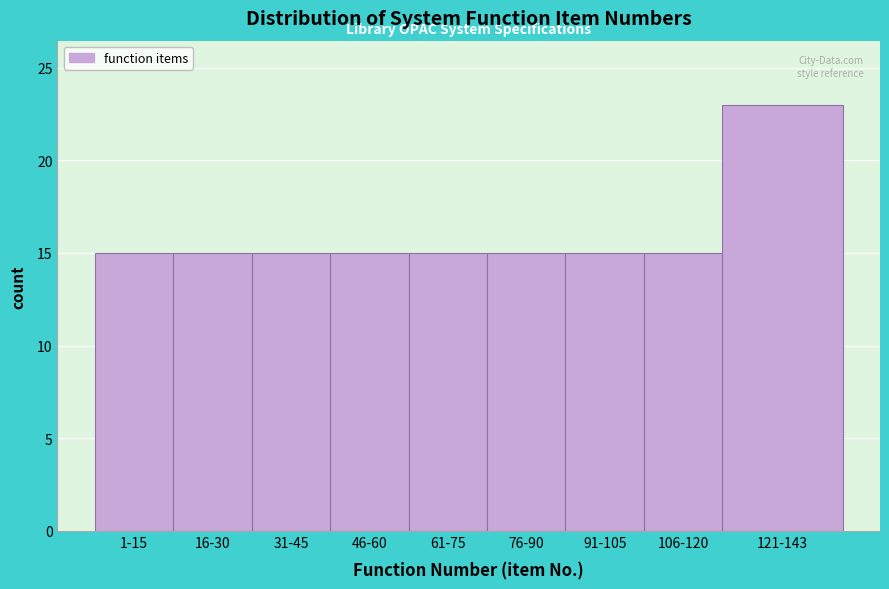

Reading right to left, list all the values displayed in this chart.

121-143=23	106-120=15	91-105=15	76-90=15	61-75=15	46-60=15	31-45=15	16-30=15	1-15=15